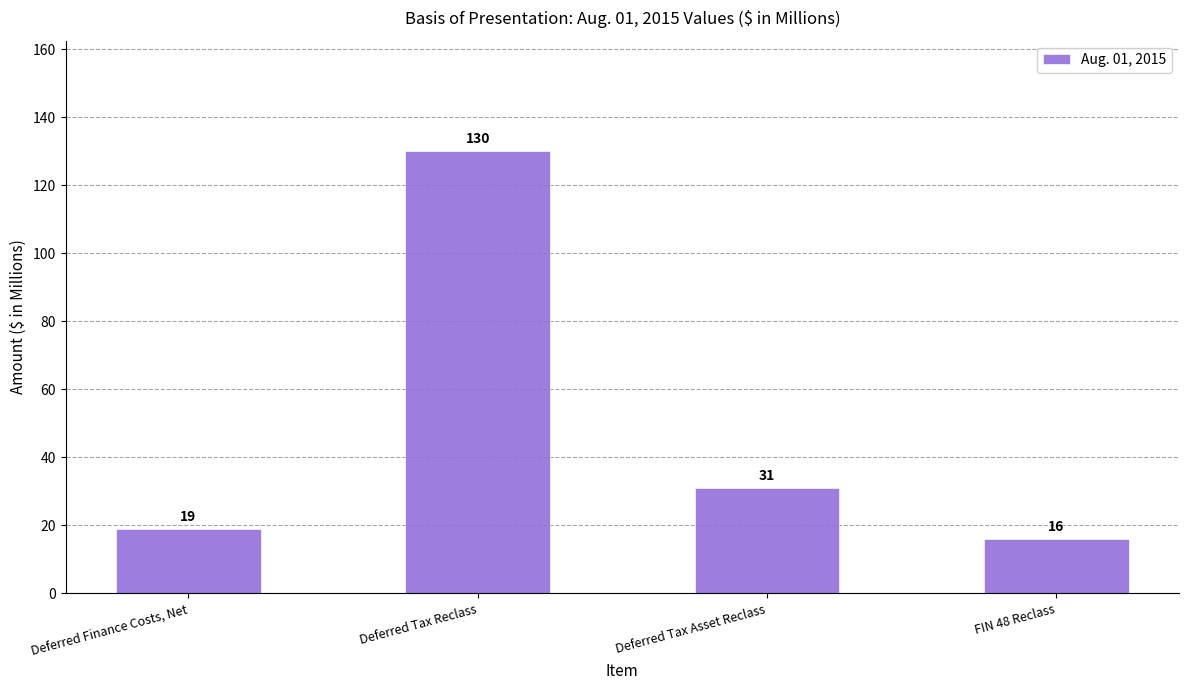

Approximately how many times larger is the value at Deferred Tax Asset Reclass compared to FIN 48 Reclass?

1.9